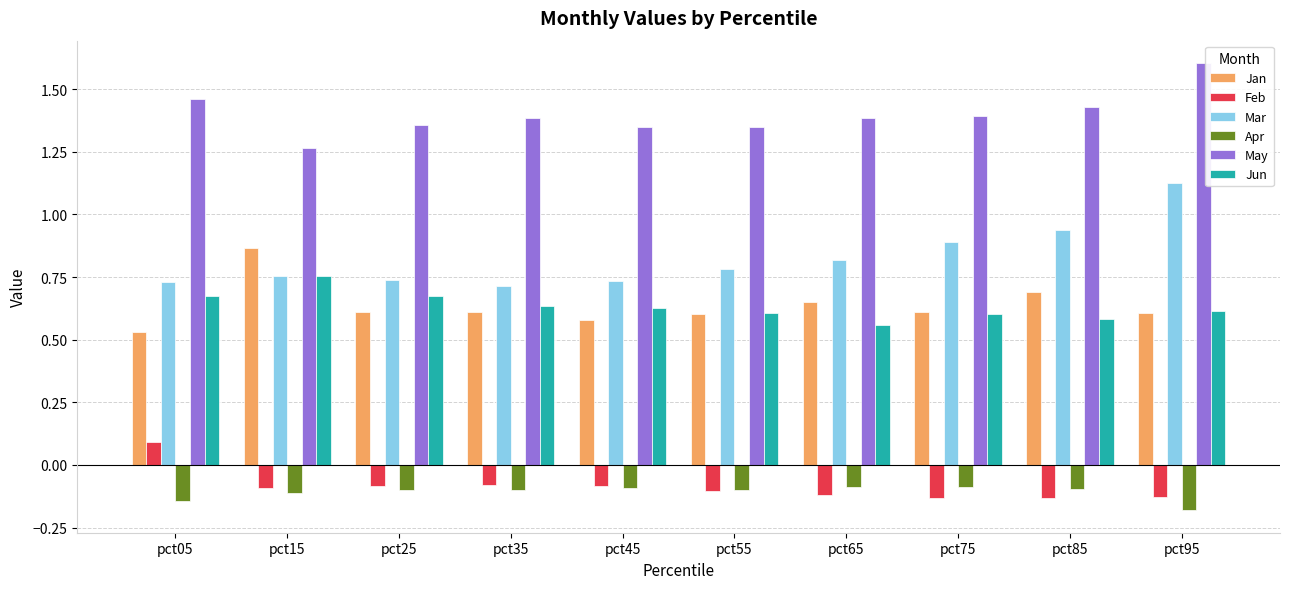

Which series changed the most between pct15 and pct55?

Jan